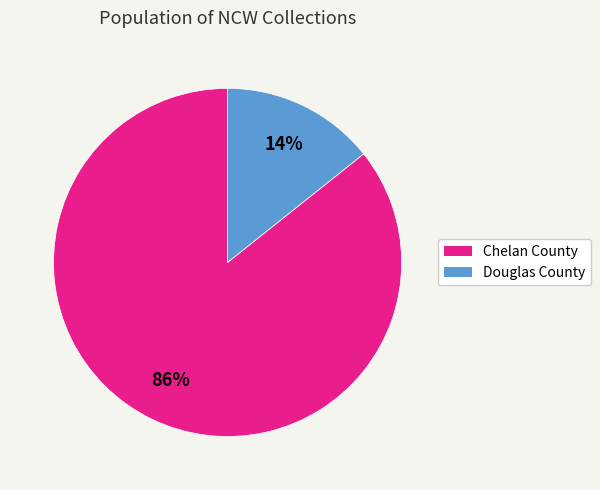

Is there any slice that represents more than half of the pie?

Yes